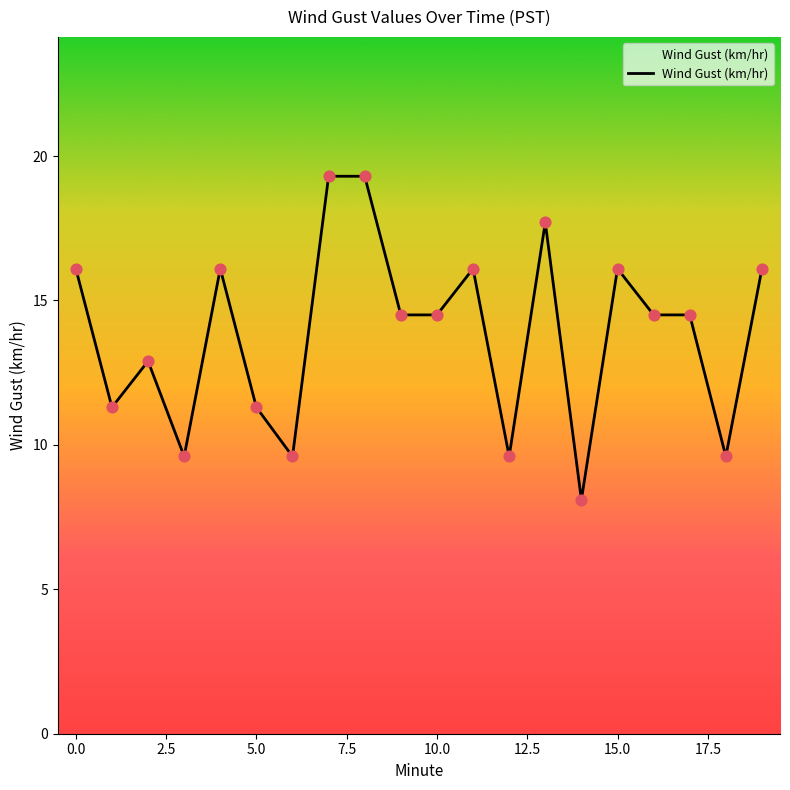

What is the greatest value displayed?

19.3